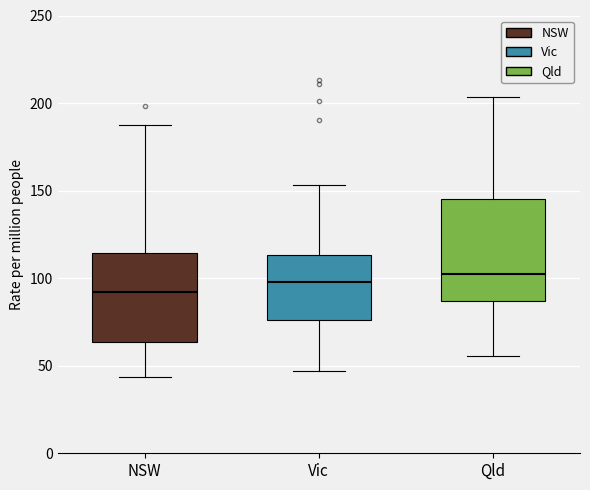

Which box is the tallest, from its lower edge to its upper edge?

Qld